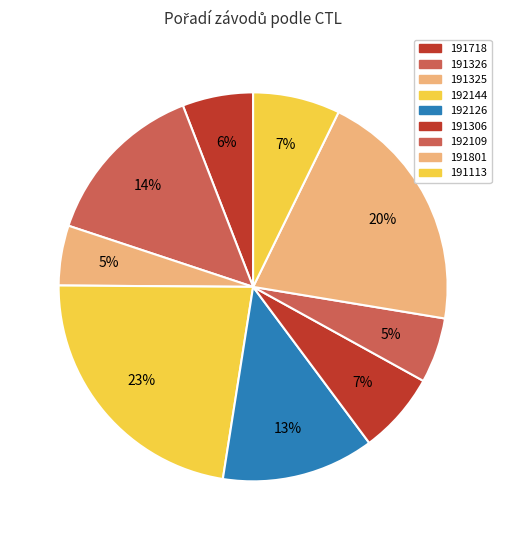

Approximately how many times larger is the value at 191325 compared to 192144?

0.2